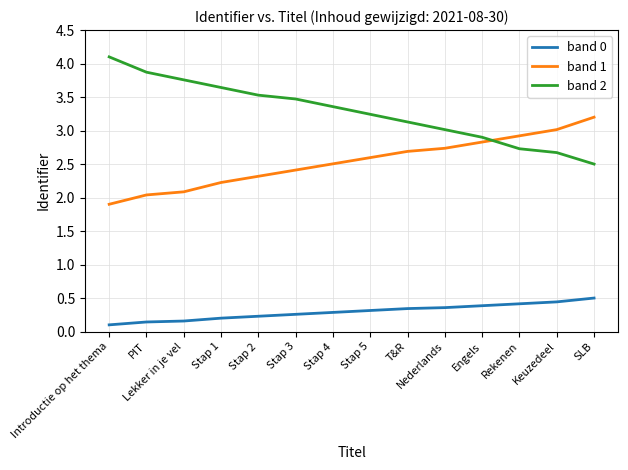

Is this an area chart (filled region under the line)?

No